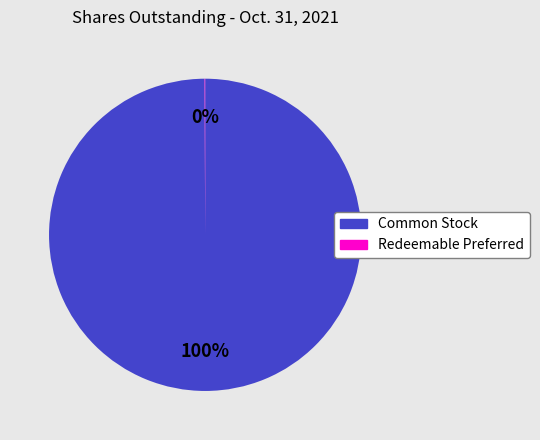

Is there any slice that represents more than half of the pie?

Yes